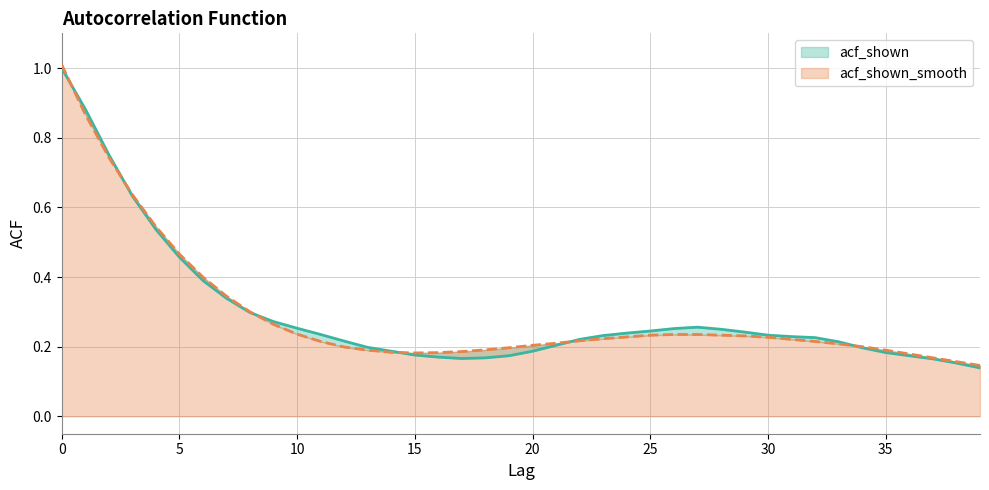

Reading right to left, list all the values displayed in this chart.

acf_shown: 39=0.1	38=0.2	37=0.2	36=0.2	35=0.2	34=0.2	33=0.2	32=0.2	31=0.2	30=0.2	29=0.2	28=0.2	27=0.3	26=0.3	25=0.2	24=0.2	23=0.2	22=0.2	21=0.2	20=0.2	19=0.2	18=0.2	17=0.2	16=0.2	15=0.2	14=0.2	13=0.2	12=0.2	11=0.2	10=0.3	9=0.3	8=0.3	7=0.3	6=0.4	5=0.5	4=0.5	3=0.6	2=0.8	1=0.9	0=1.0
acf_shown_smooth: 39=0.1	38=0.2	37=0.2	36=0.2	35=0.2	34=0.2	33=0.2	32=0.2	31=0.2	30=0.2	29=0.2	28=0.2	27=0.2	26=0.2	25=0.2	24=0.2	23=0.2	22=0.2	21=0.2	20=0.2	19=0.2	18=0.2	17=0.2	16=0.2	15=0.2	14=0.2	13=0.2	12=0.2	11=0.2	10=0.2	9=0.3	8=0.3	7=0.3	6=0.4	5=0.5	4=0.5	3=0.6	2=0.7	1=0.9	0=1.0